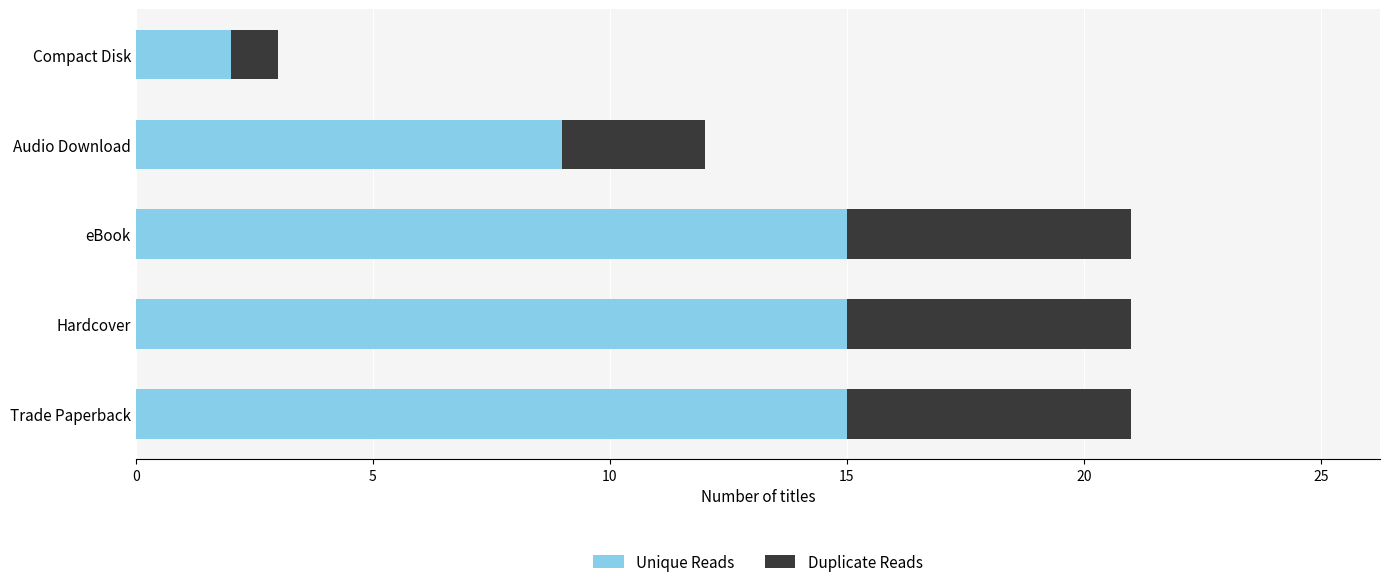

True or false: Unique Reads has a value of 15 at eBook.

True